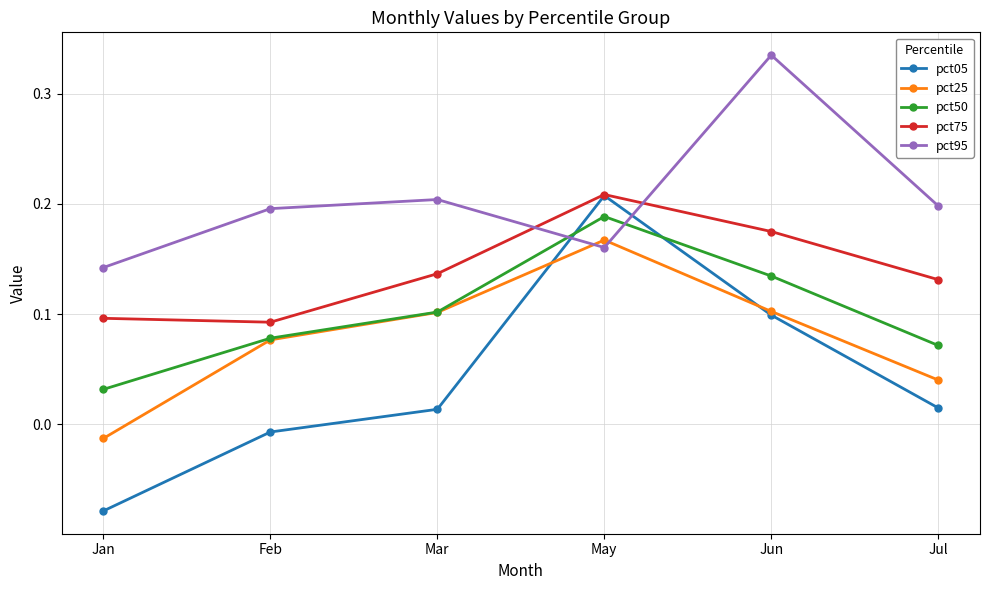

Where is pct95 nearest to the value 0?

Jan